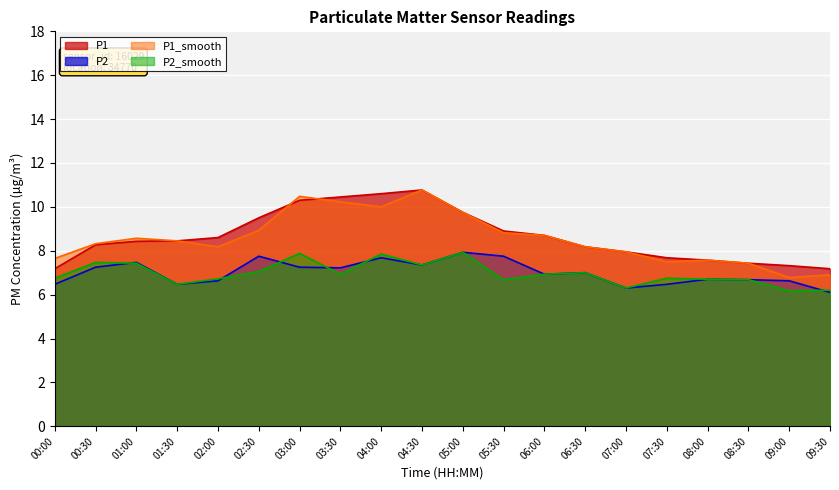

Is the value of P2 at 03:30 greater than the value of P2_smooth at 03:30?

Yes